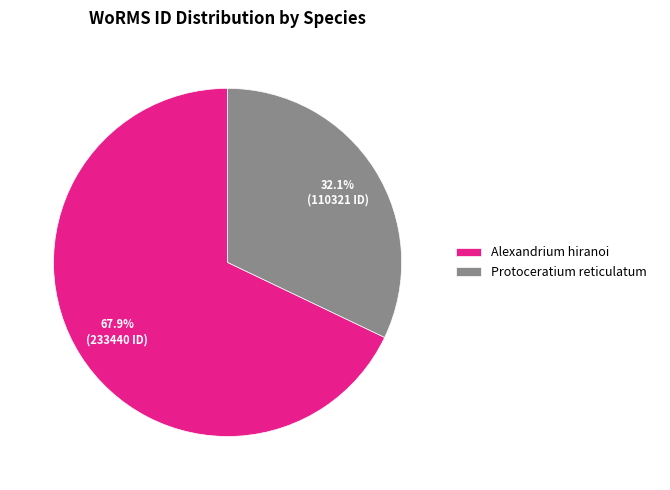

Is the sum of Alexandrium hiranoi and Protoceratium reticulatum greater than half?

Yes